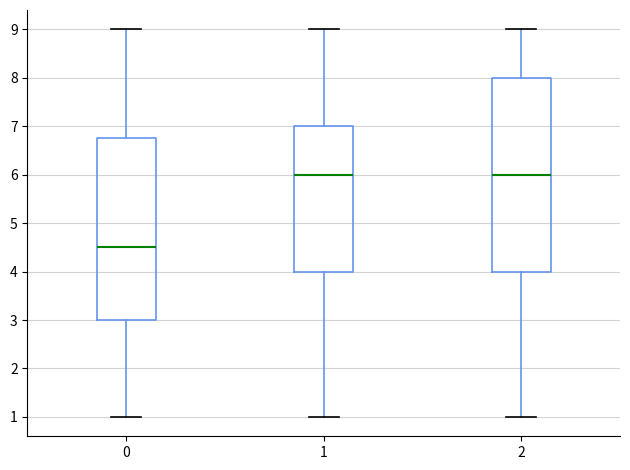

Reading left to right, transcribe this box plot: for each box, give where its median line is, the range the box spans, and where its two whiskers end, as read against the y-axis. The values are not printed on the chart, so give them approximately, as read against the axis.

0: median 4.5, box 3.0 to 6.8, whiskers 1.0 to 9.0
1: median 6.0, box 4.0 to 7.0, whiskers 1.0 to 9.0
2: median 6.0, box 4.0 to 8.0, whiskers 1.0 to 9.0